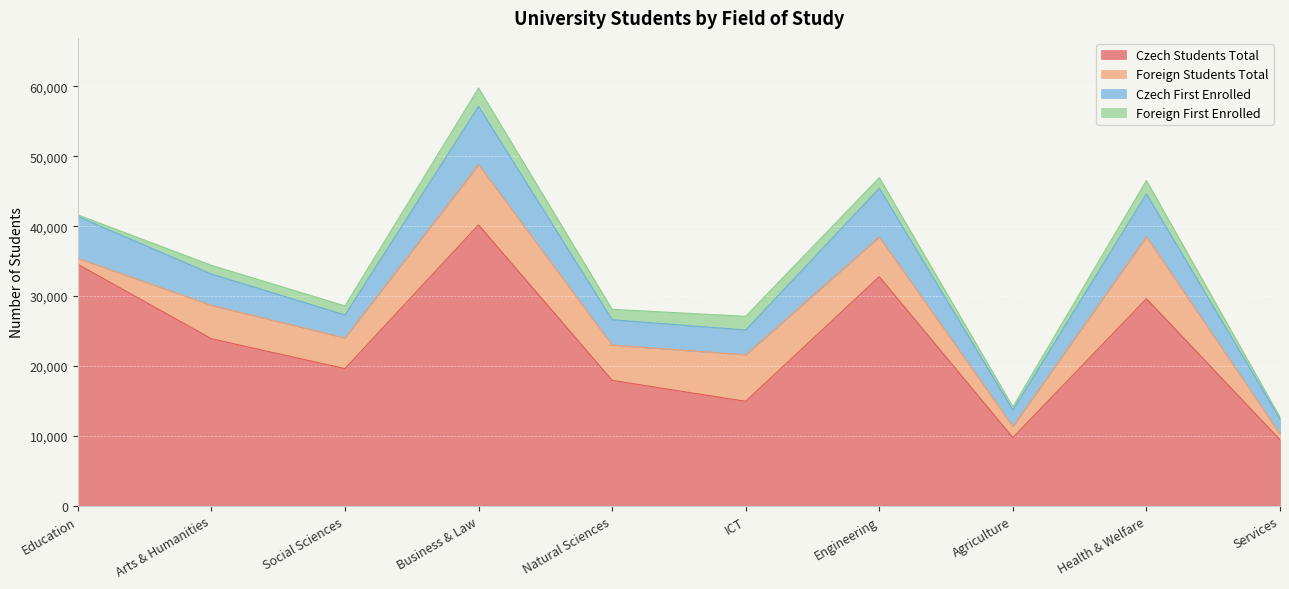

Rank the categories by Czech Students Total value from lowest to highest.

Services, Agriculture, ICT, Natural Sciences, Social Sciences, Arts & Humanities, Health & Welfare, Engineering, Education, Business & Law